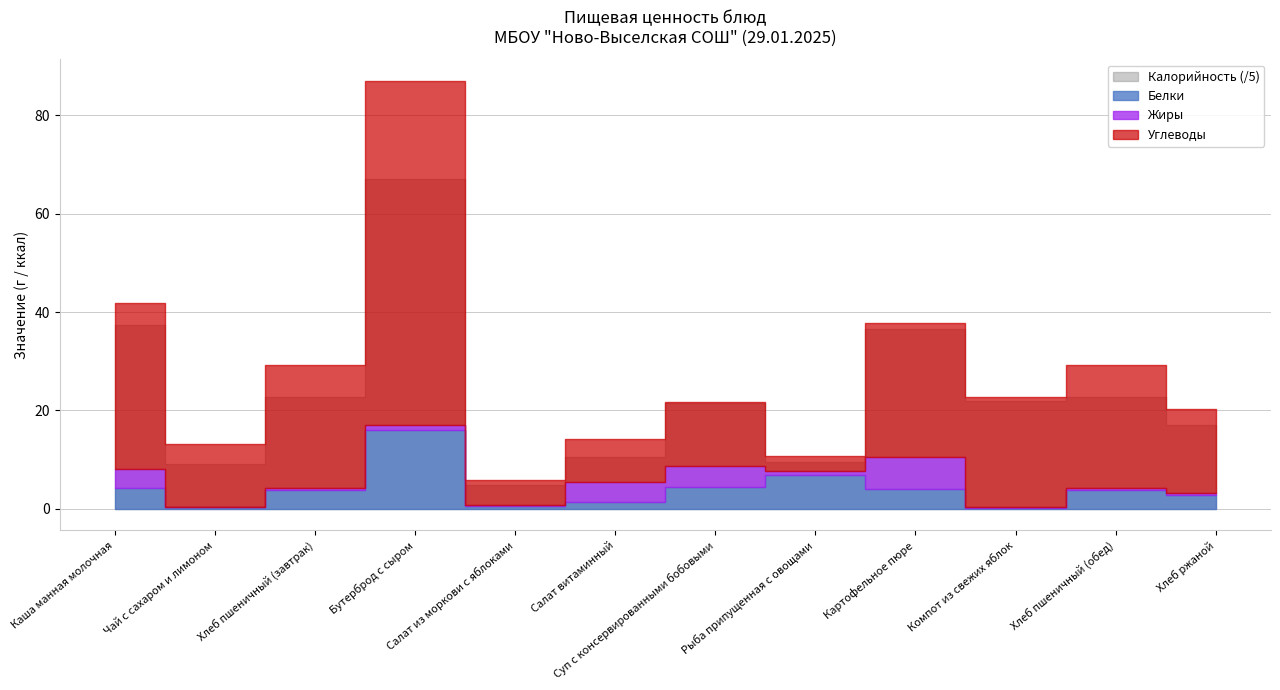

Is the value of Углеводы at Хлеб пшеничный (обед) greater than the value of Калорийность at Хлеб пшеничный (завтрак)?

No